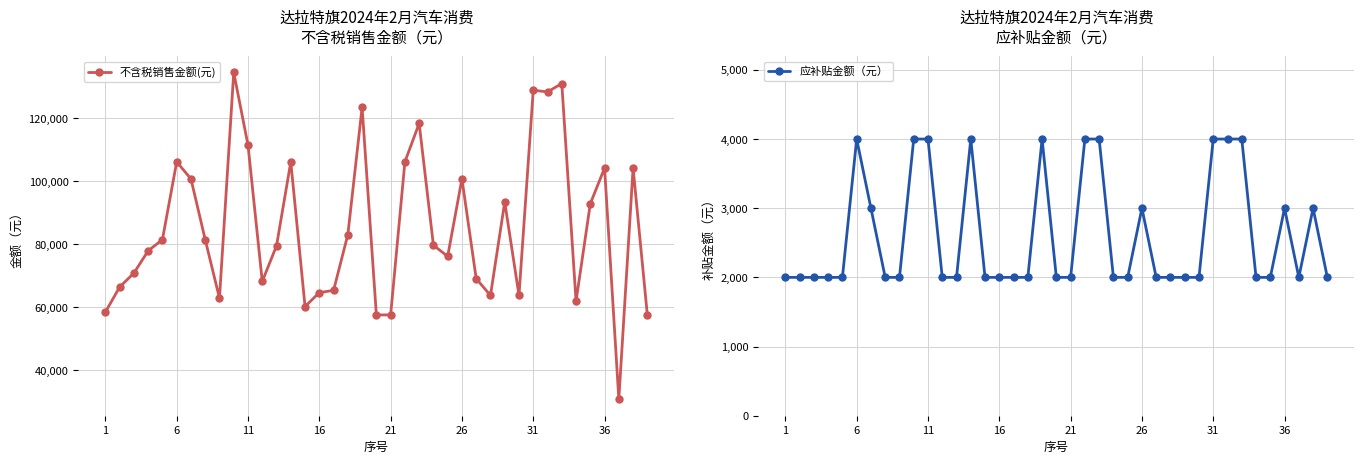

Where is the first local maximum for 不含税销售金额(元)?

6